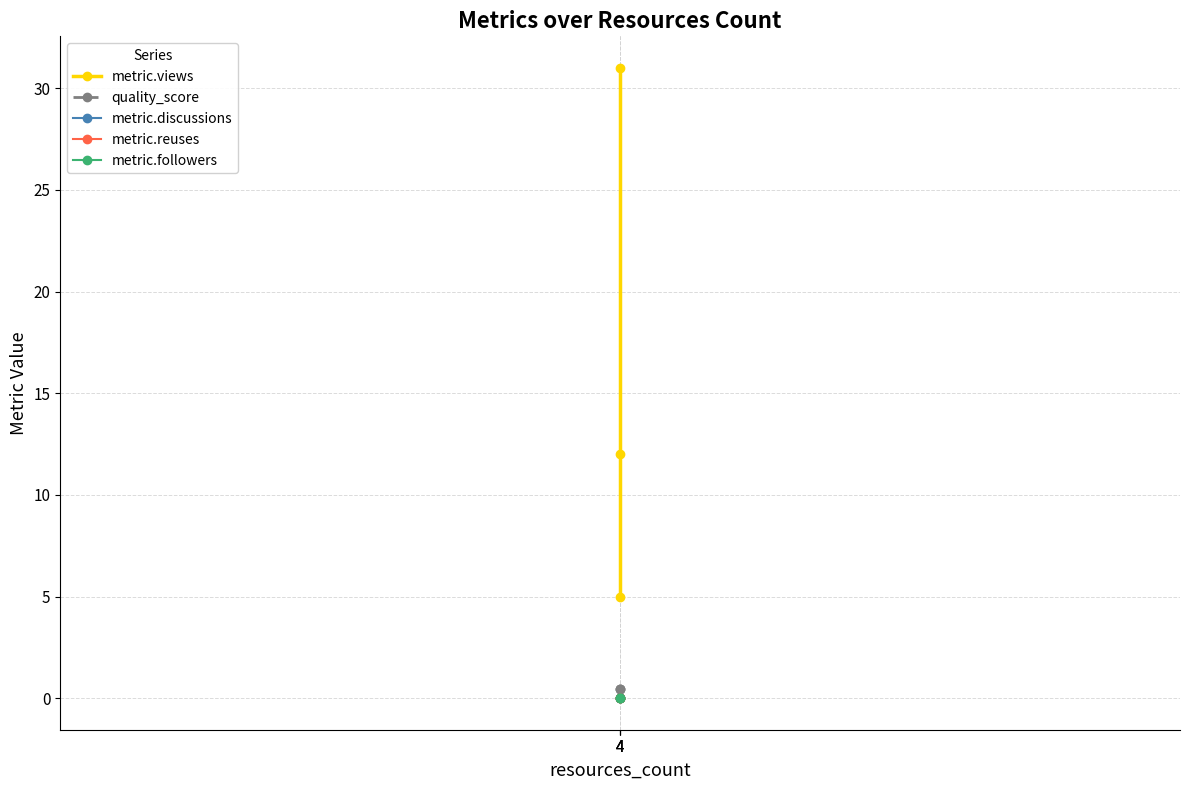

How many values in the metric.views series exceed 12?

1